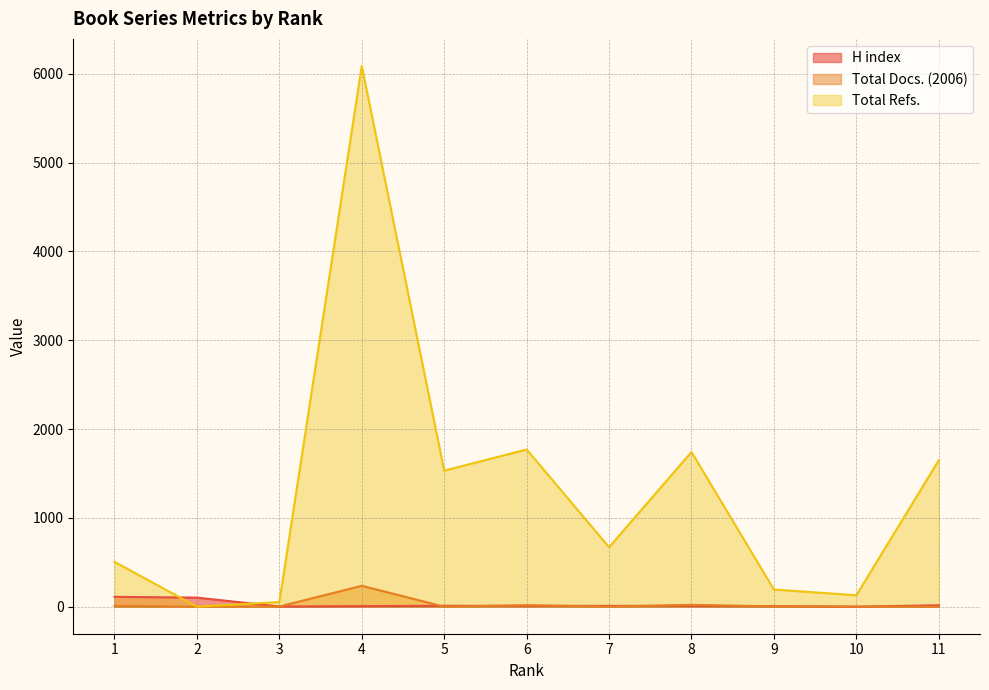

Is it true that Total Docs. (2006) equals 2 at 3?

True